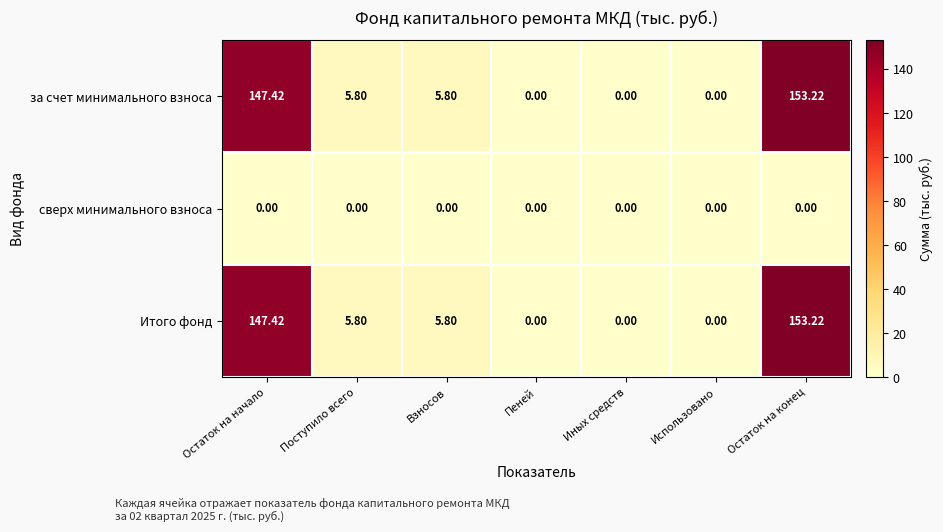

How many categories are shown in the chart?

7